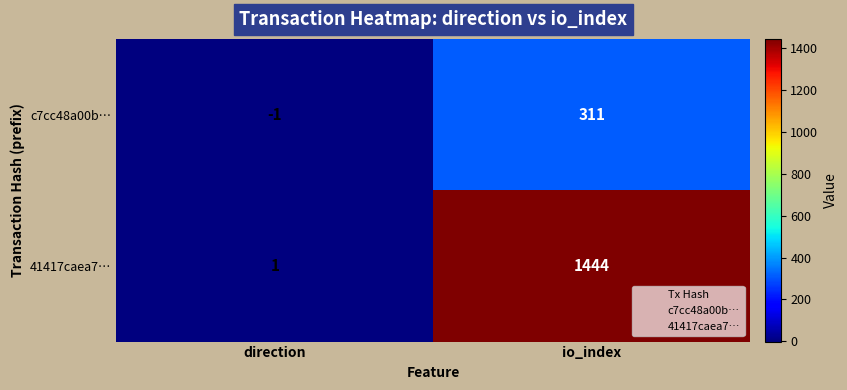

At which category is the sum across all series the highest?

io_index